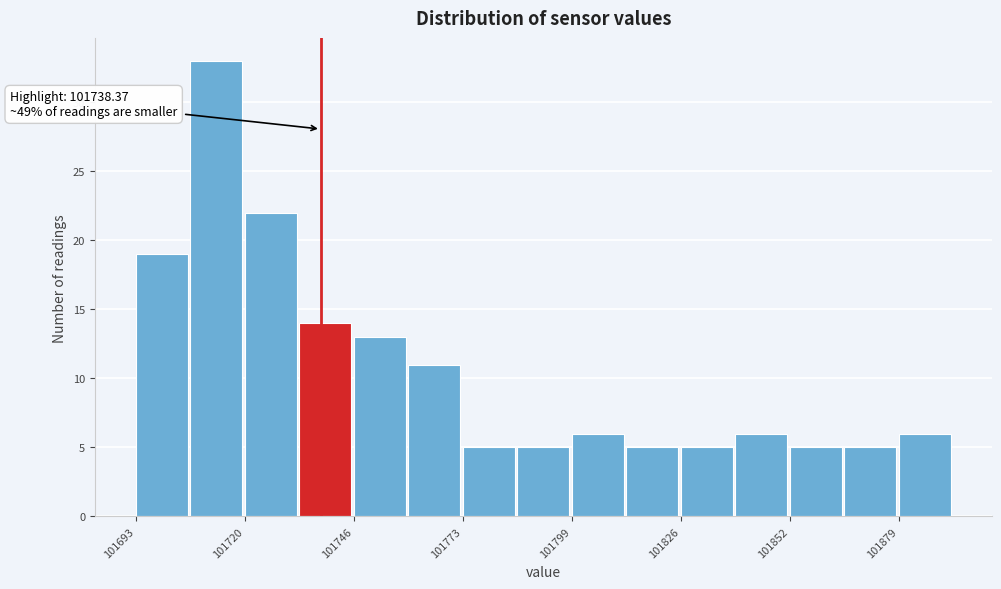

Read against the x-axis, roughly where is the centre of the tallest bar?

101715